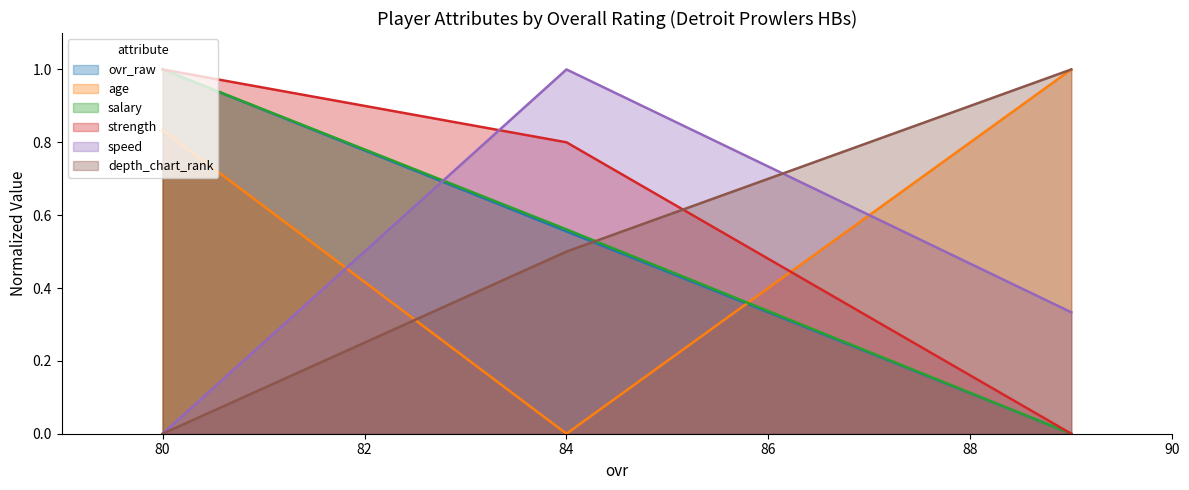

At which category is the sum across all series the highest?

80